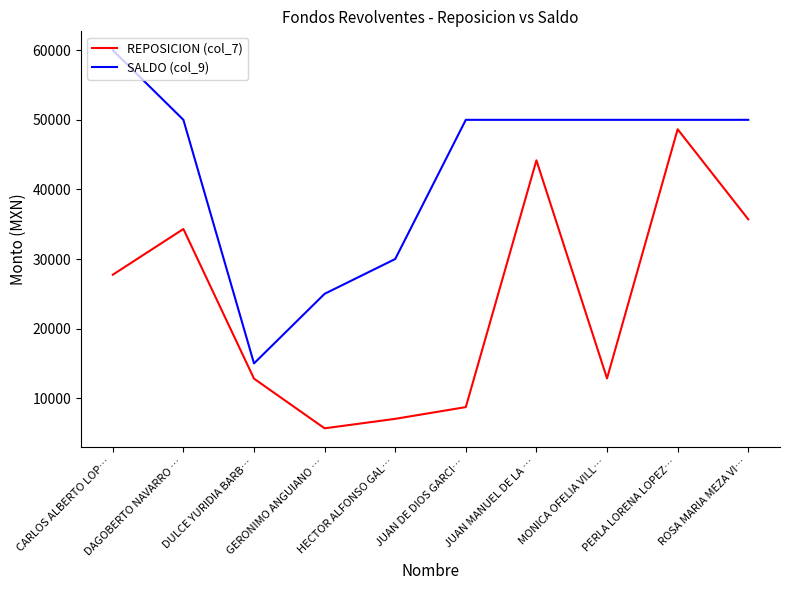

True or false: REPOSICION (col_7) and SALDO (col_9) cross at least once.

False